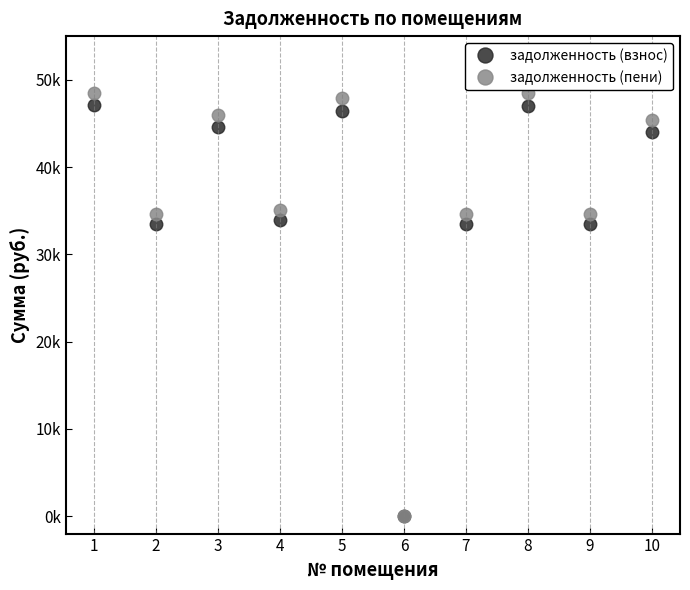

Does the chart have visible grid lines?

No